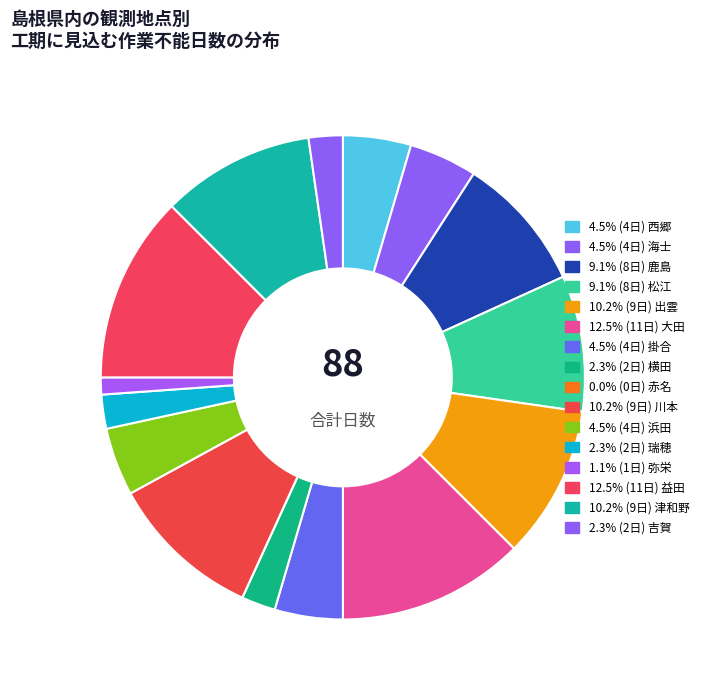

Which slice is the largest?

大田